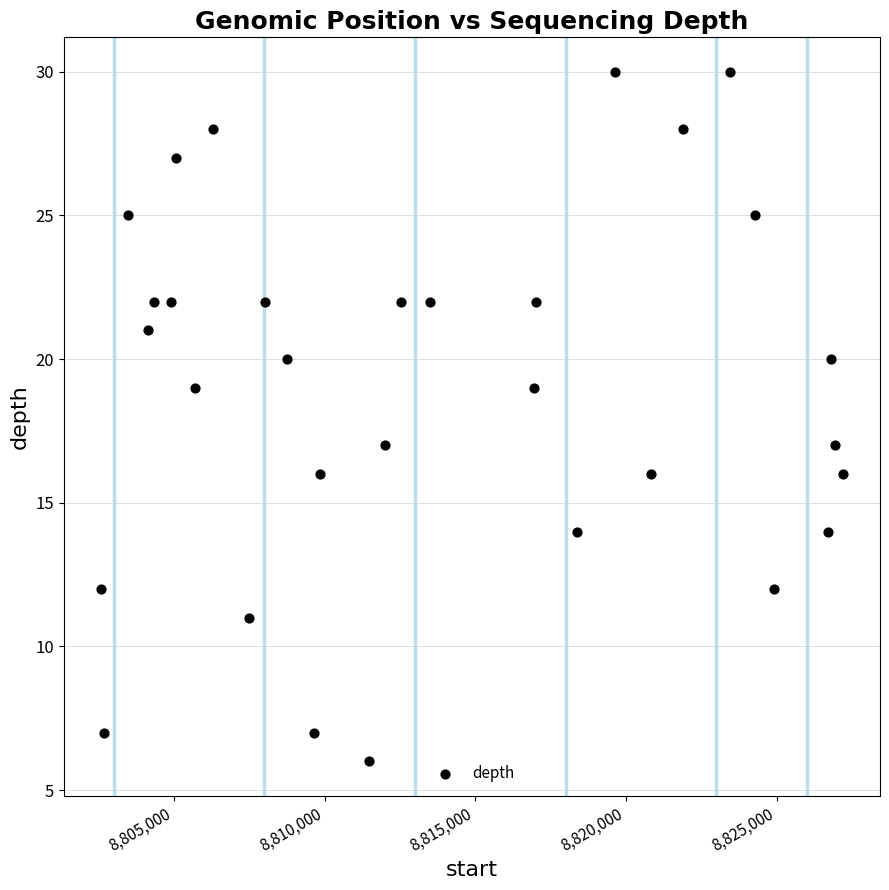

What is the range of X values (max minus min)?

24621